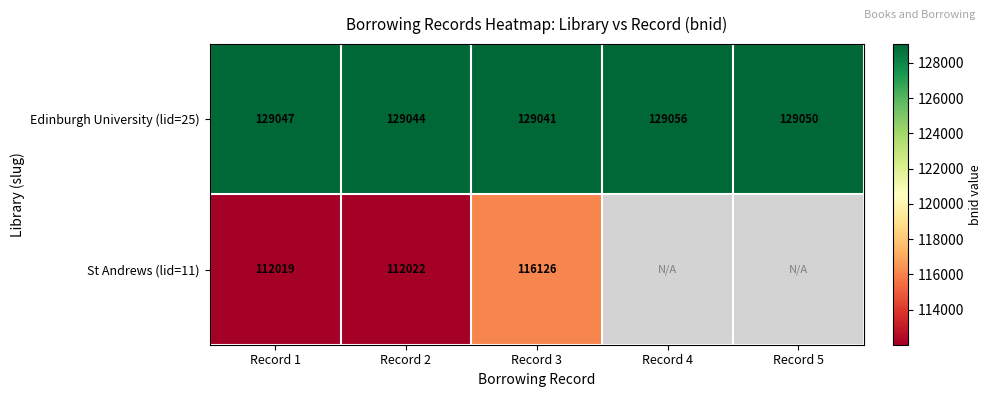

What is the spread (max minus min) of values at Record 2?

17022